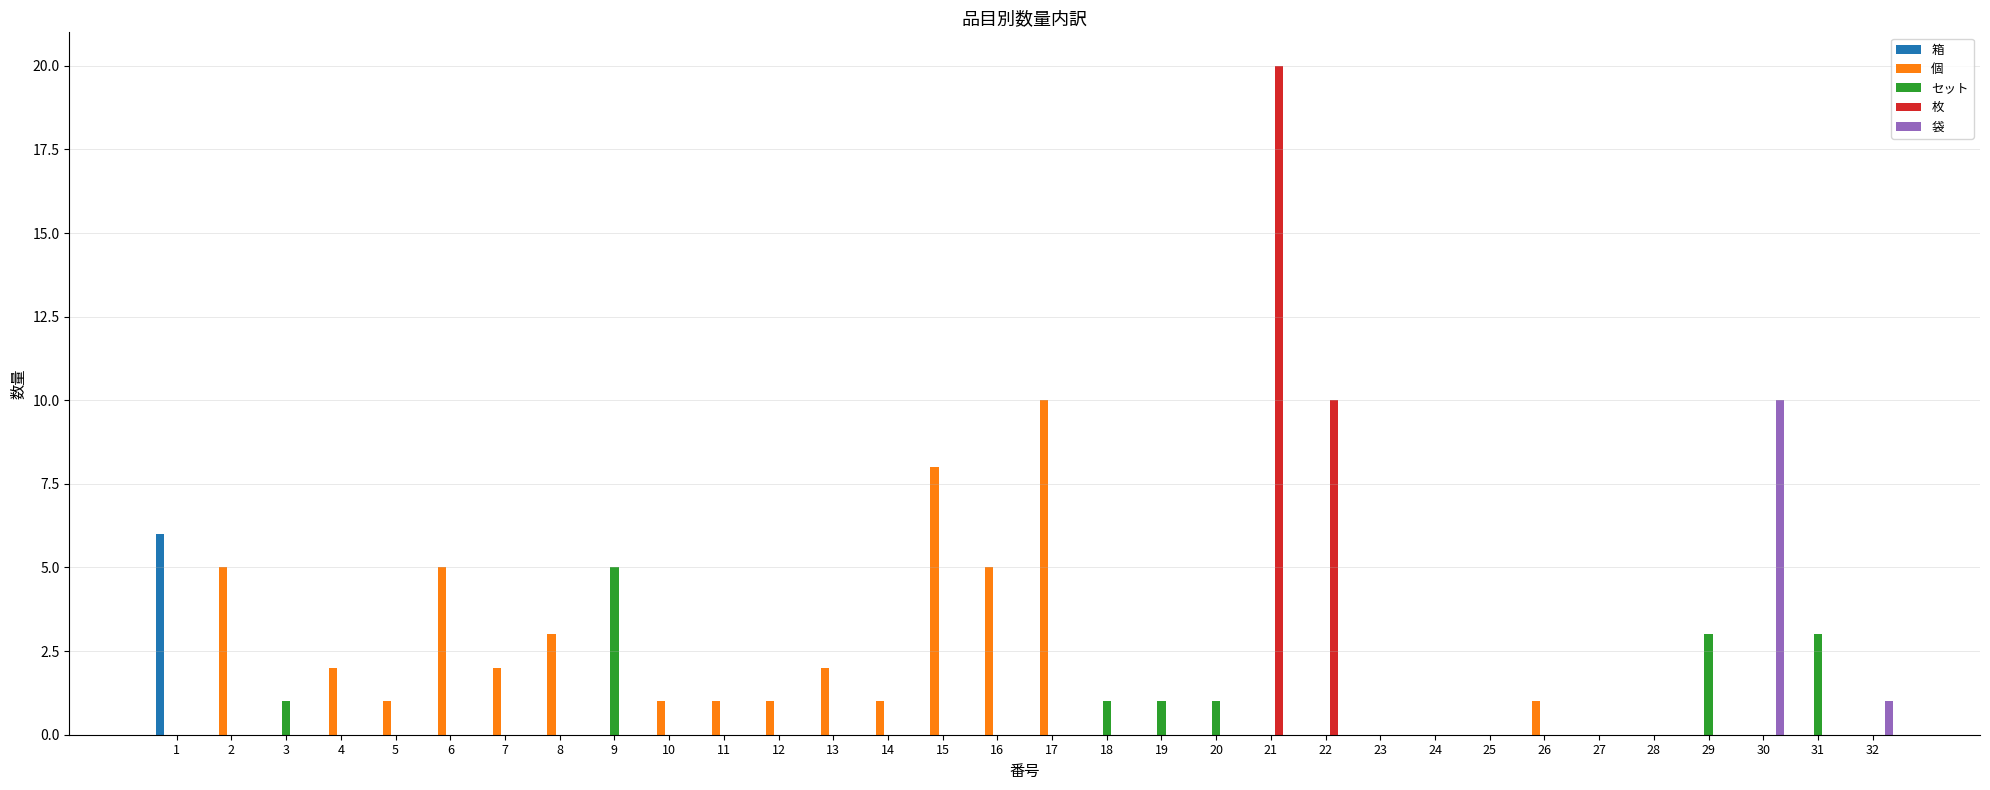

Count the 袋 values in the range 0 to 1.

31